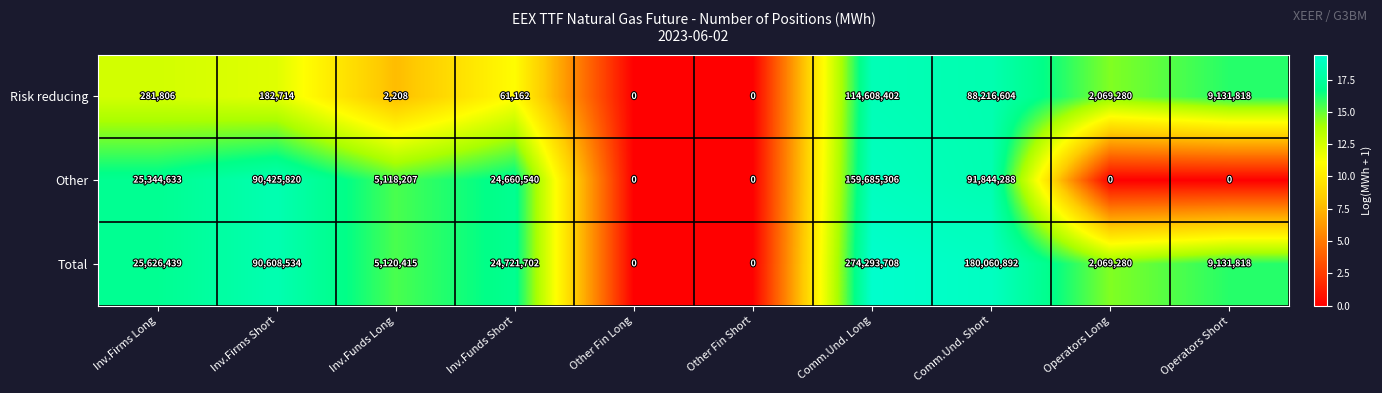

Rank the series at Inv.Funds Short from highest to lowest value.

Total, Other, Risk reducing